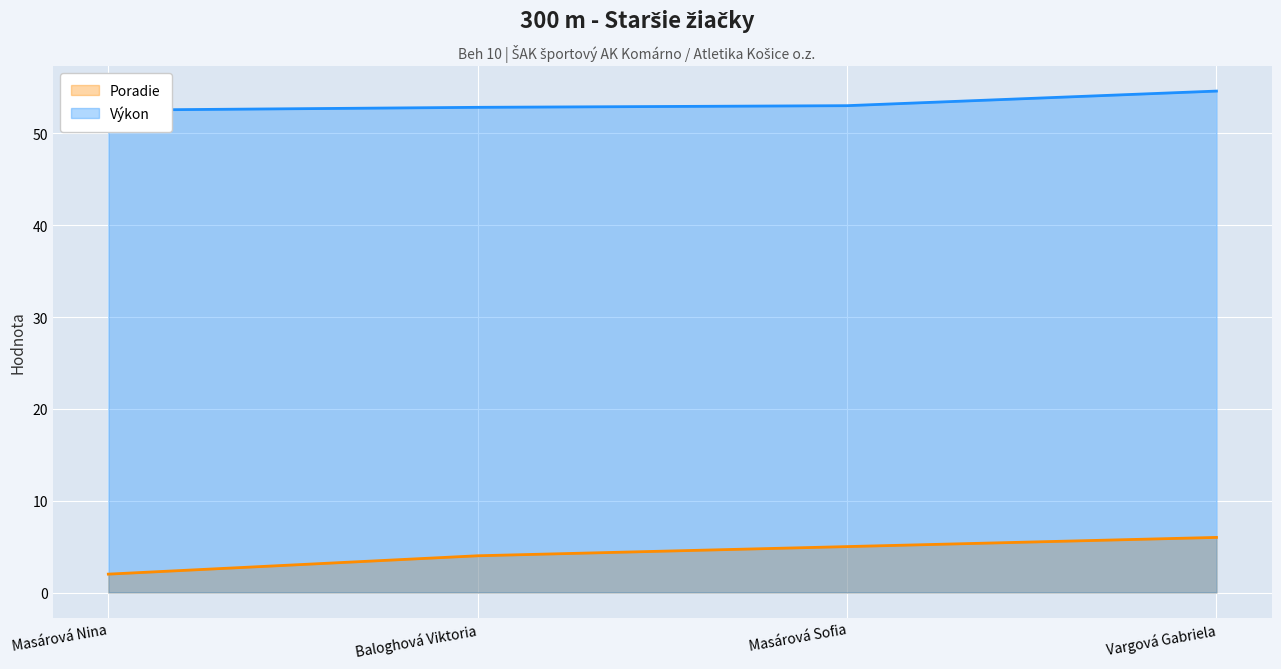

Which series has the widest spread of values?

Poradie